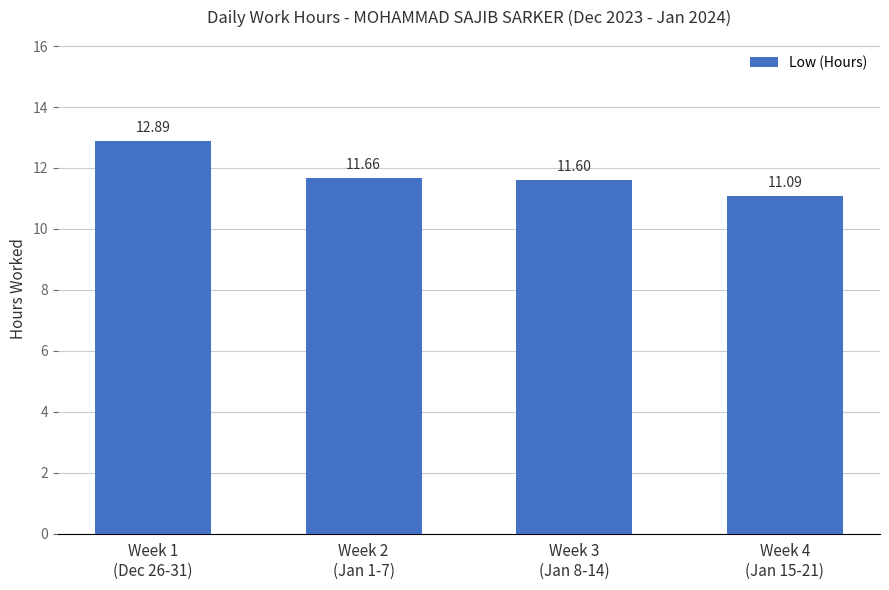

What is the change in value from Week 1
(Dec 26-31) to Week 2
(Jan 1-7)?

-1.2